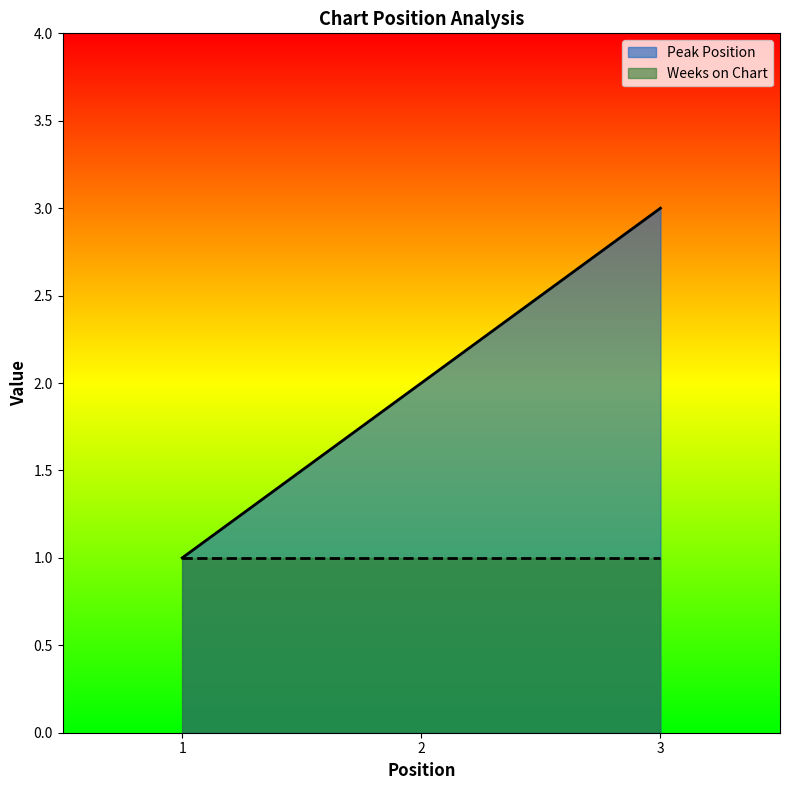

How many lines are shown in the chart?

2